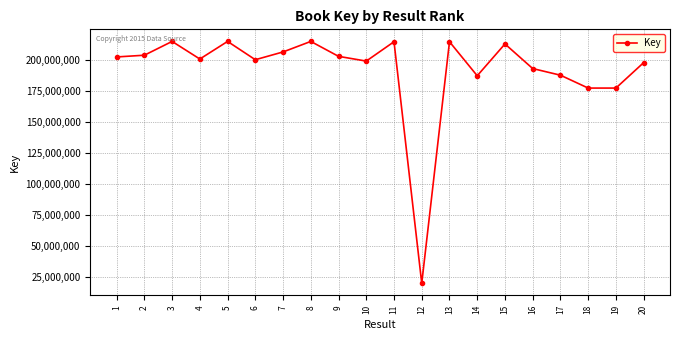

How many lines are shown in the chart?

1